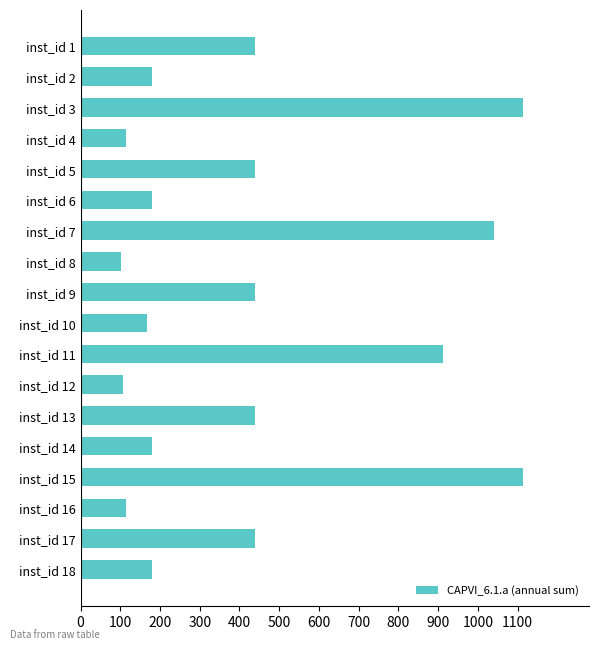

What is the value of the 4th bar from the top?

114